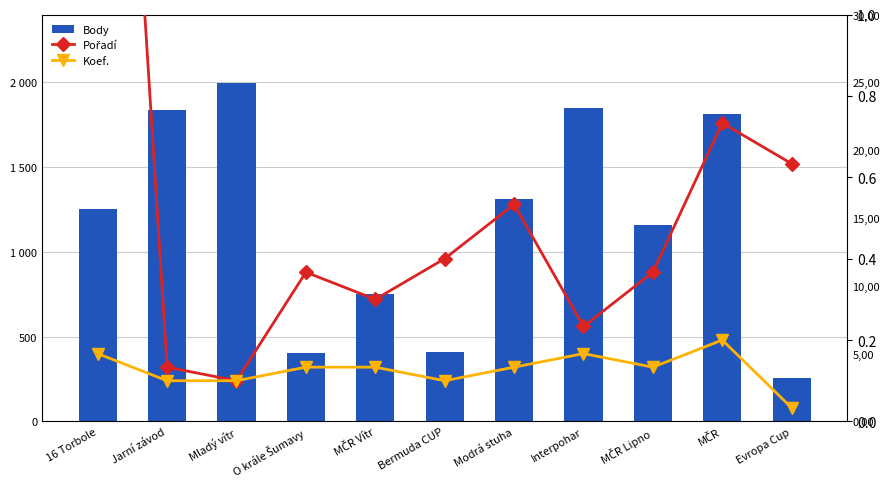

At which category does the chart reach its minimum across all series?

Evropa Cup